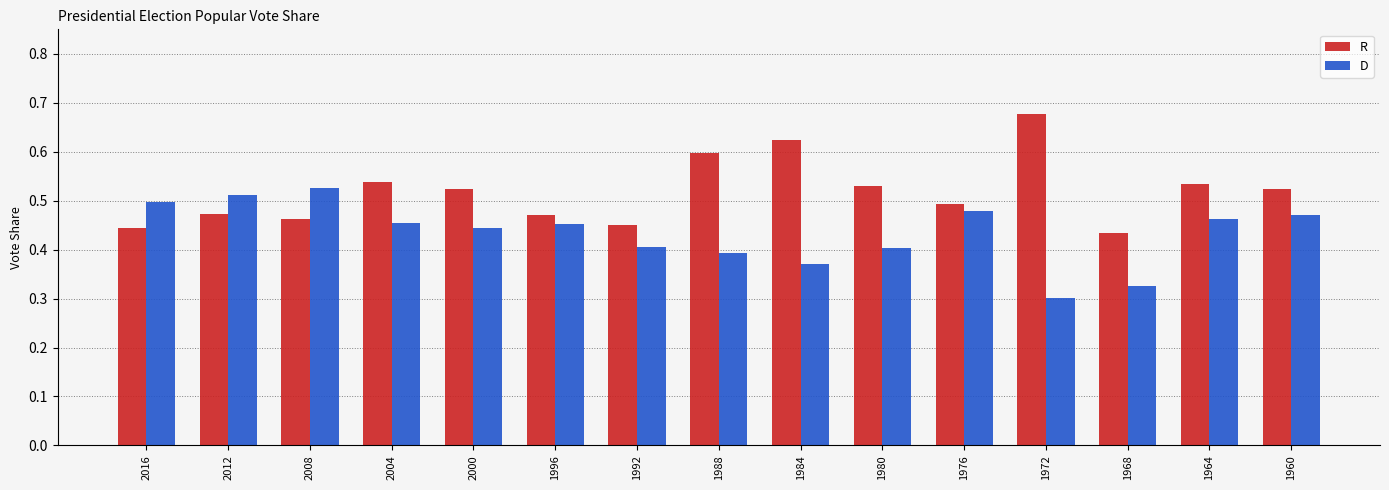

What are all the series names shown in the legend?

R, D